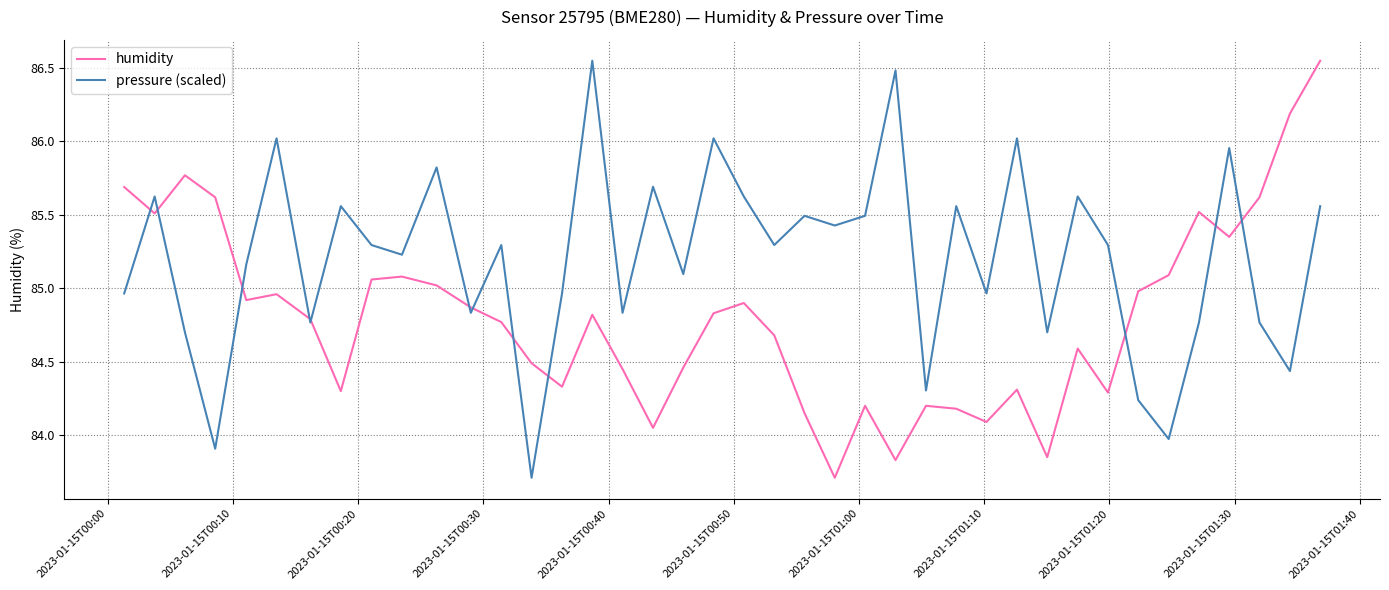

Rank the series by their average value, from highest to lowest.

pressure (scaled), humidity